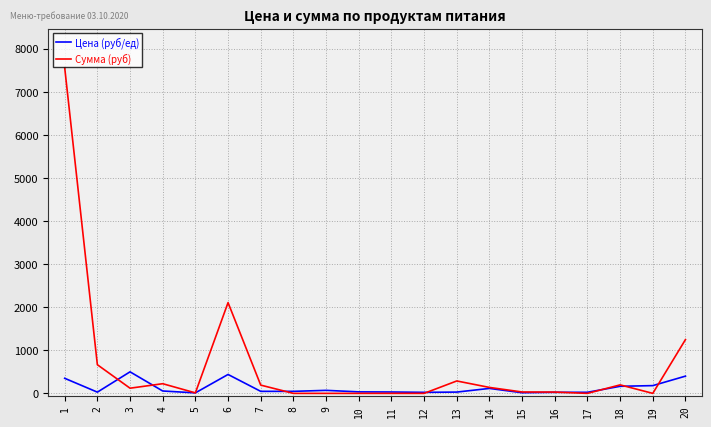

The value of Сумма (руб) at 7 is 191.8. True or false?

True